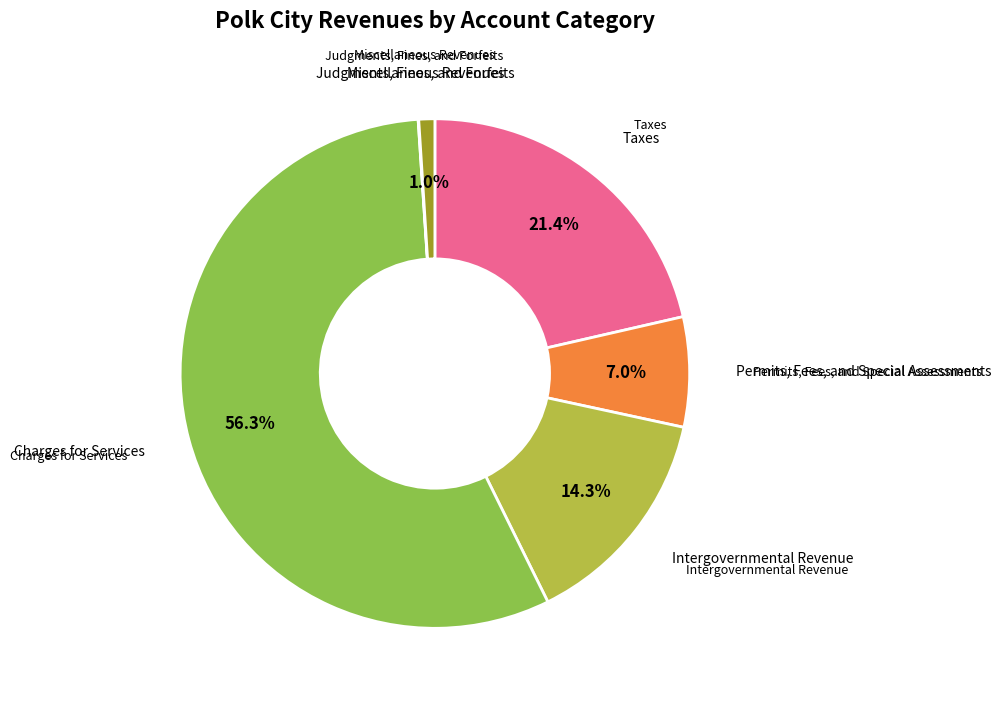

Does any single category account for the majority?

Yes